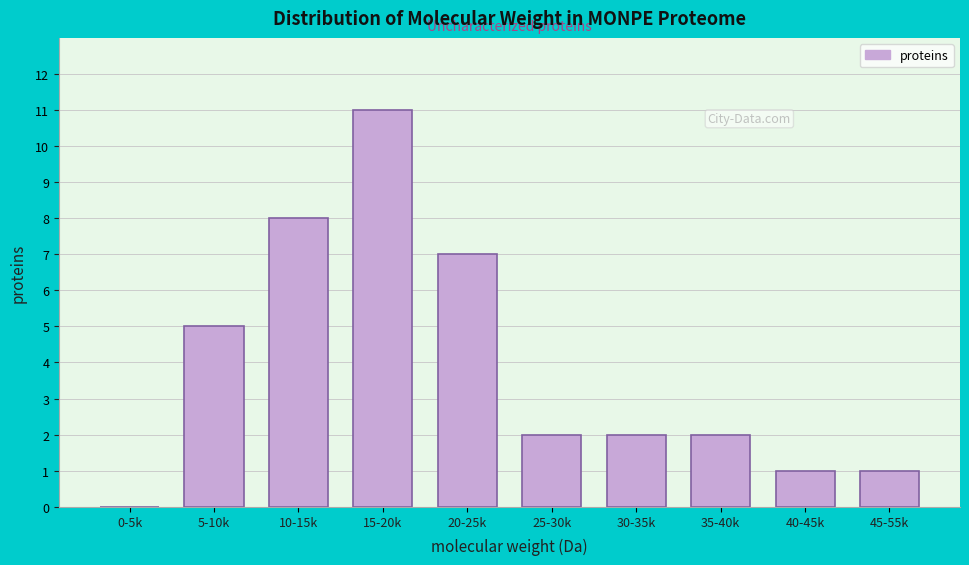

Reading left to right, extract all data points from this chart.

0-5k=0	5-10k=5	10-15k=8	15-20k=11	20-25k=7	25-30k=2	30-35k=2	35-40k=2	40-45k=1	45-55k=1